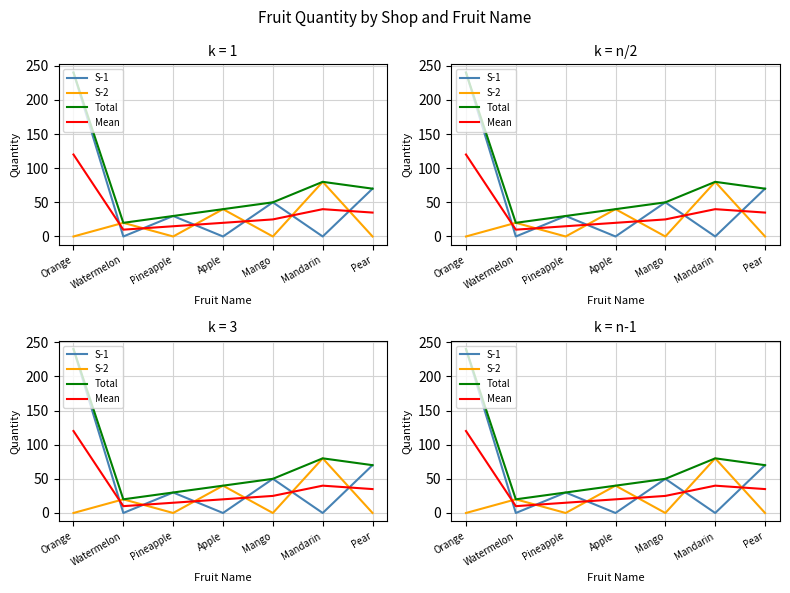

What are all the series names shown in the legend?

S-1, S-2, Total, Mean